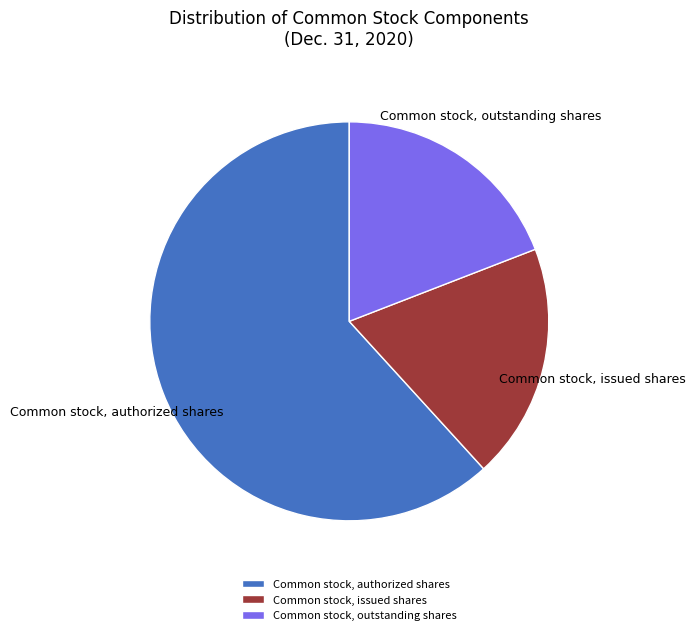

How many slices are in this pie chart?

3